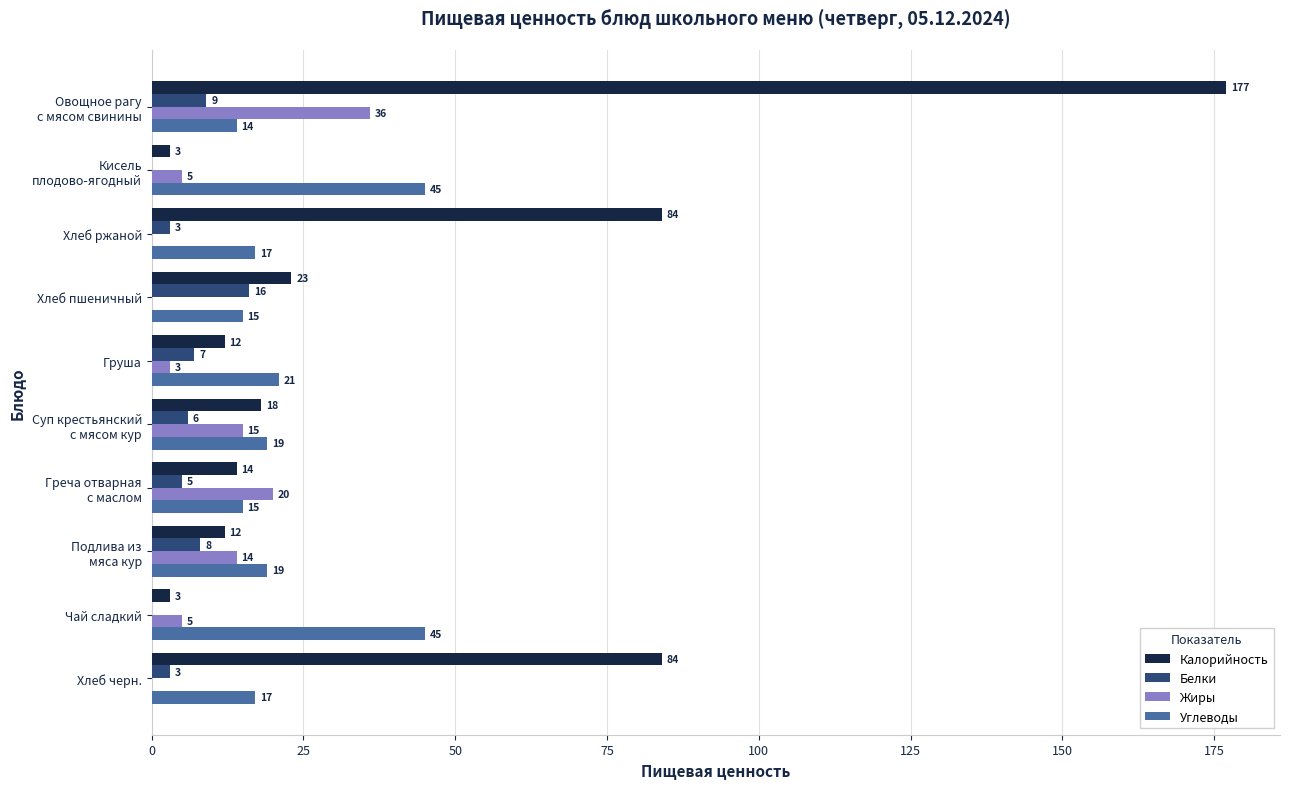

Count the number of data series in this chart.

4